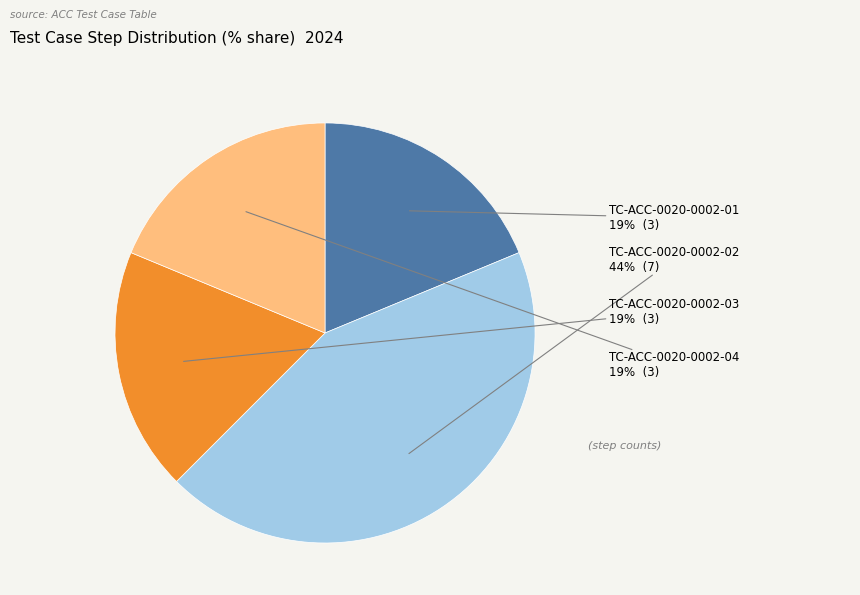

Which has a higher value, TC-ACC-0020-0002-01 or TC-ACC-0020-0002-02?

TC-ACC-0020-0002-02